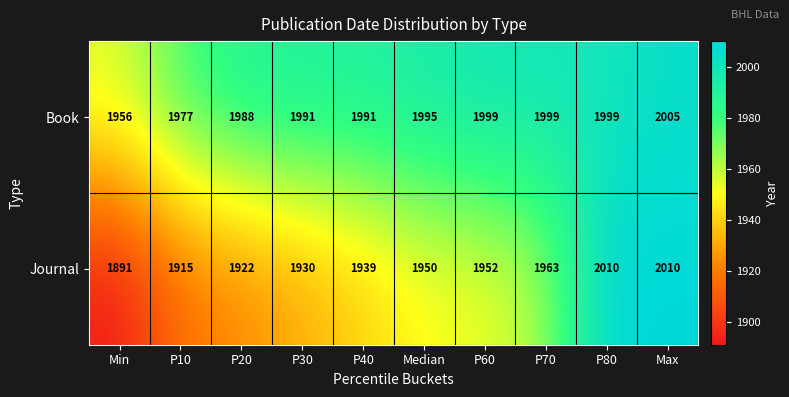

Is it true that Journal equals 1033 at P40?

False